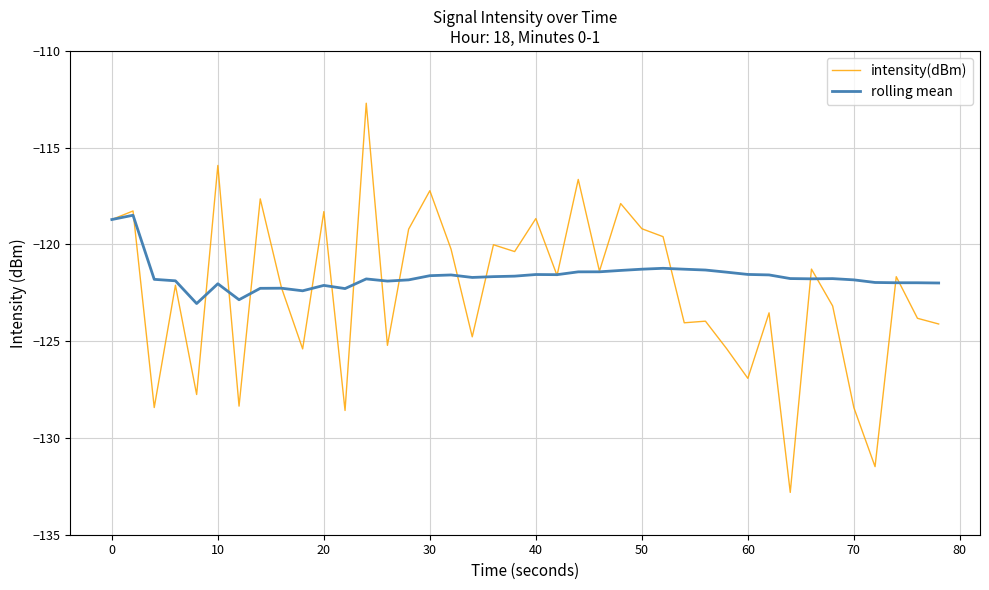

Does the chart display data point markers on the line(s)?

No